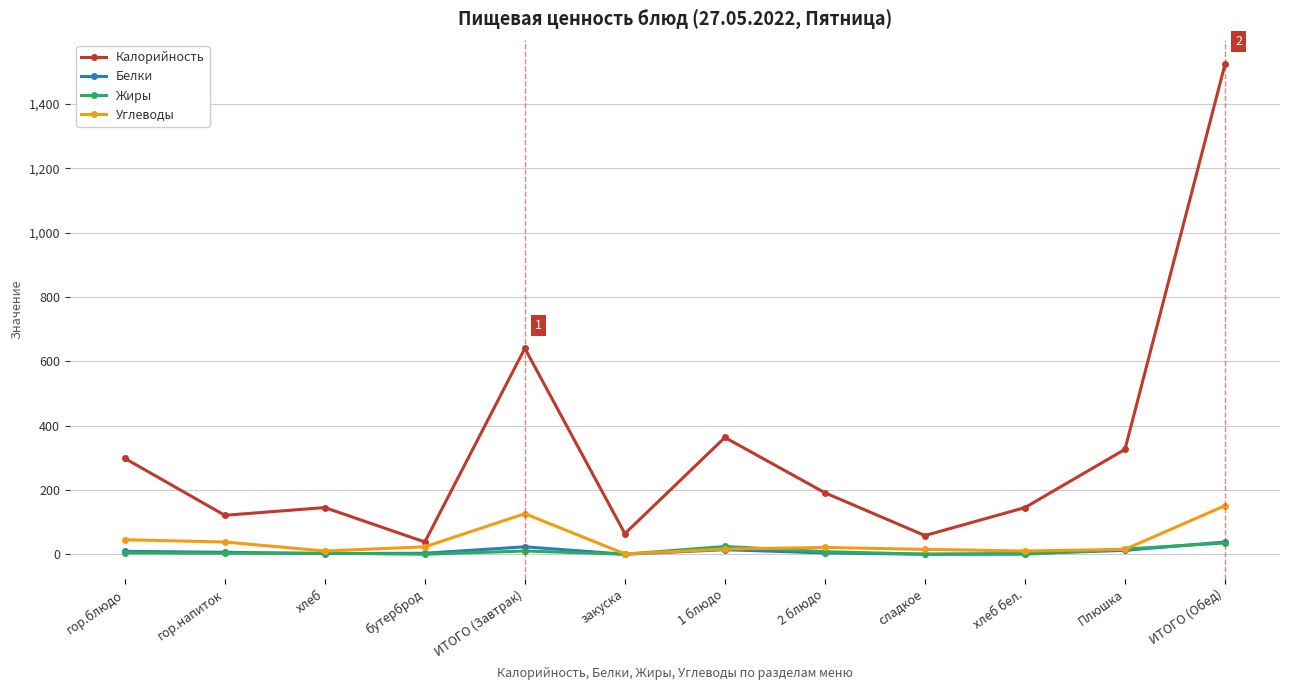

How many distinct data groups are displayed?

4